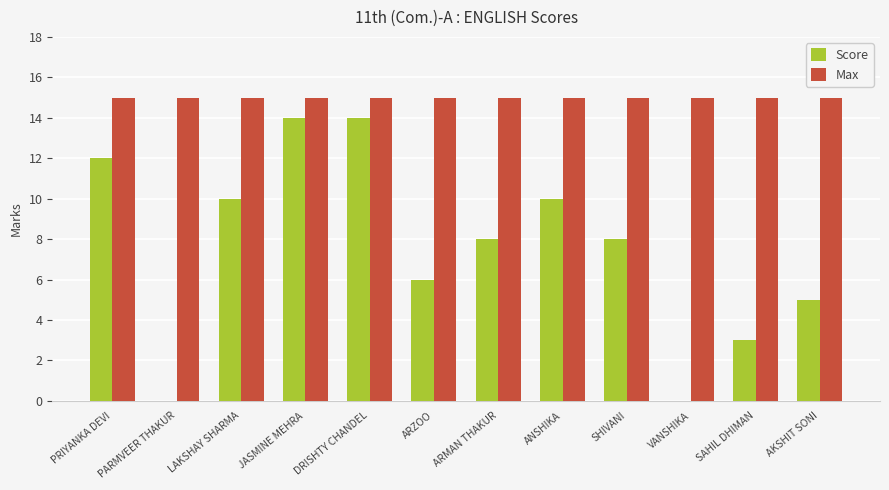

What is the total value across all series at JASMINE MEHRA?

29